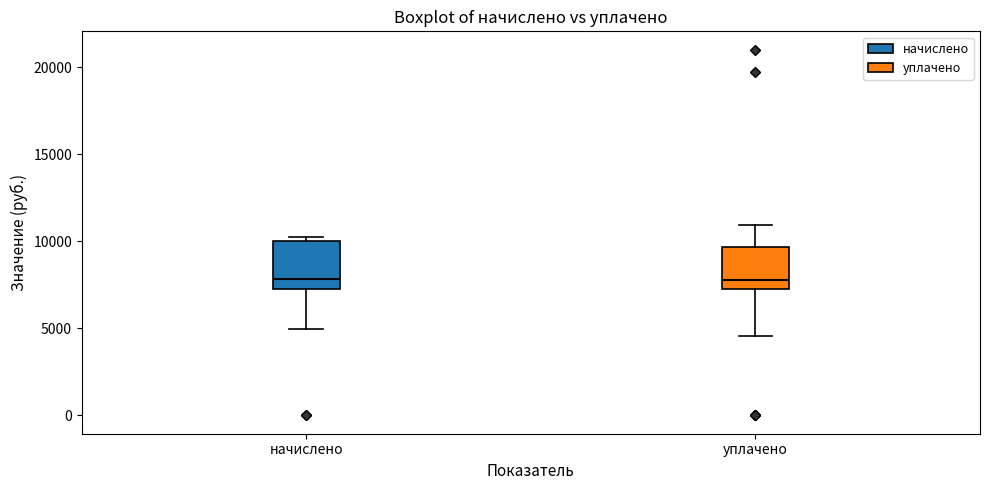

Reading left to right, transcribe this box plot: for each box, give where its median line is, the range the box spans, and where its two whiskers end, as read against the y-axis. The values are not printed on the chart, so give them approximately, as read against the axis.

начислено: median 8000, box 7500 to 10000, whiskers 5000 to 10000 (just above the box's upper edge)
уплачено: median 8000, box 7500 to 9500, whiskers 4500 to 11000